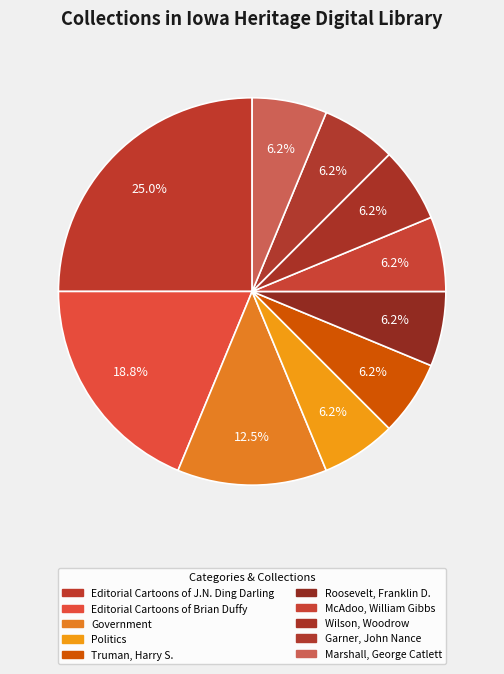

To the nearest percent, what percentage of the pie is Editorial Cartoons of Brian Duffy?

19%